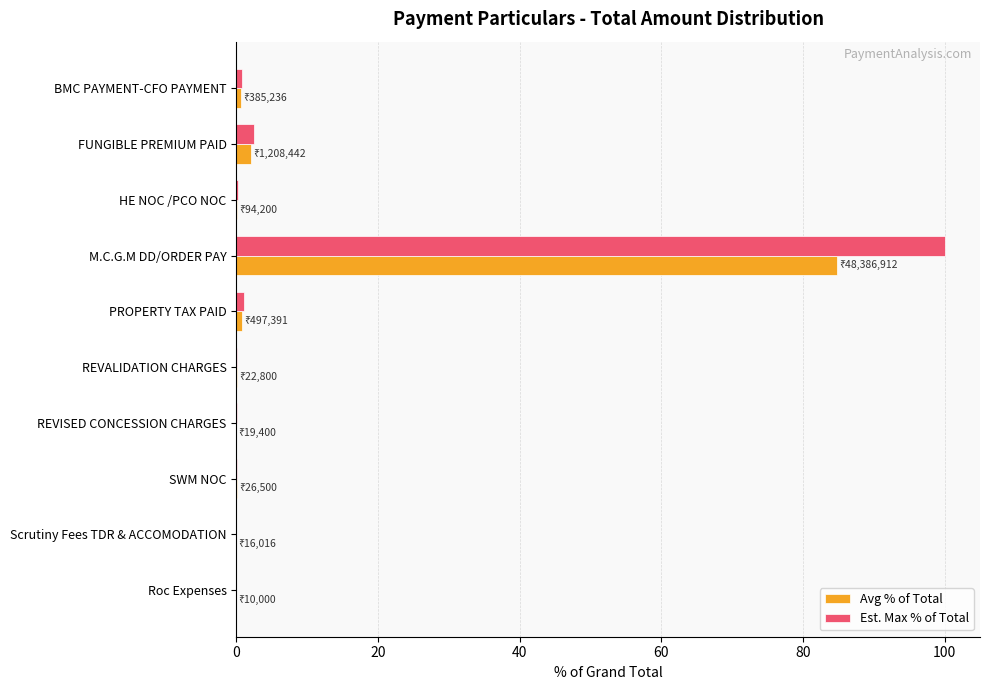

Which series changed the most between M.C.G.M DD/ORDER PAY and REVALIDATION CHARGES?

Est. Max % of Total